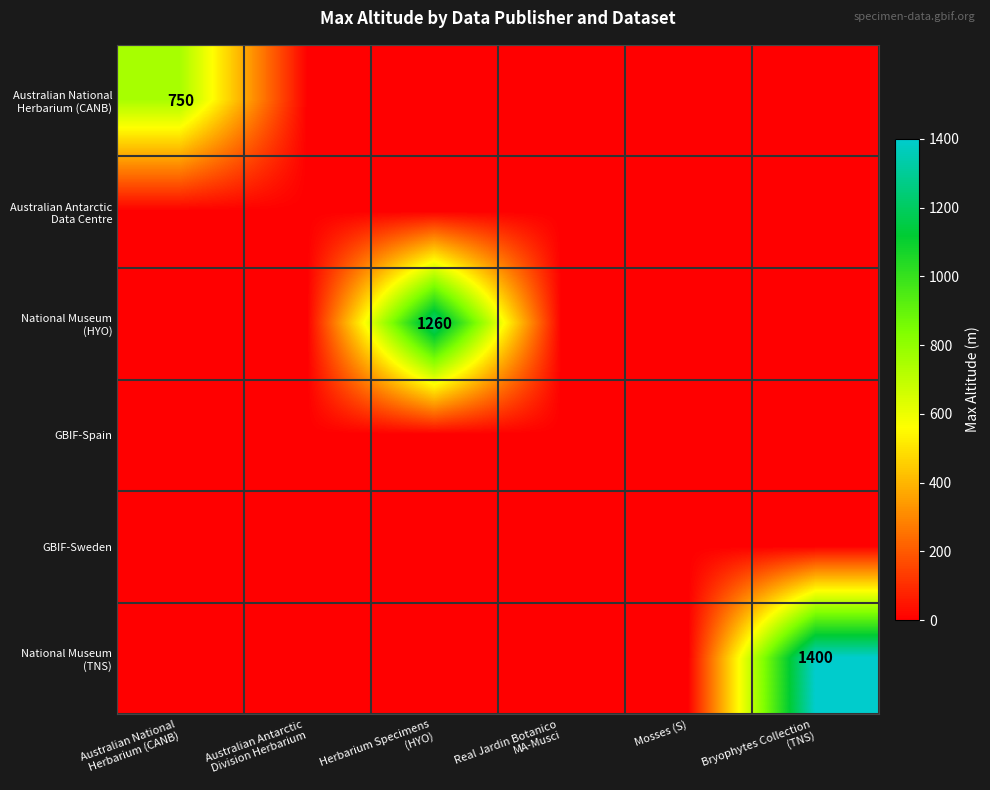

Which series has the largest total across all categories?

National Museum (TNS)